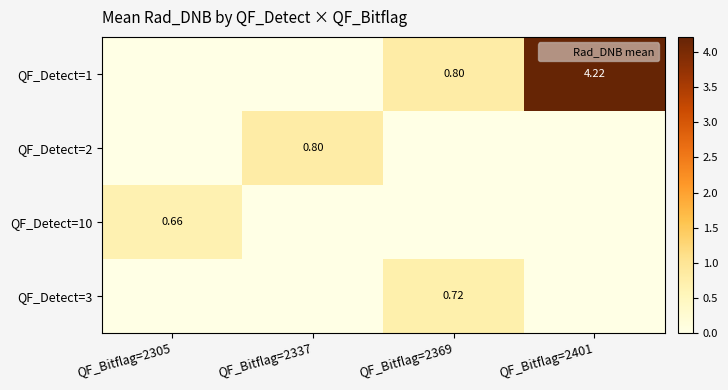

Which has a higher value, QF_Bitflag=2369 or QF_Bitflag=2401?

QF_Bitflag=2401